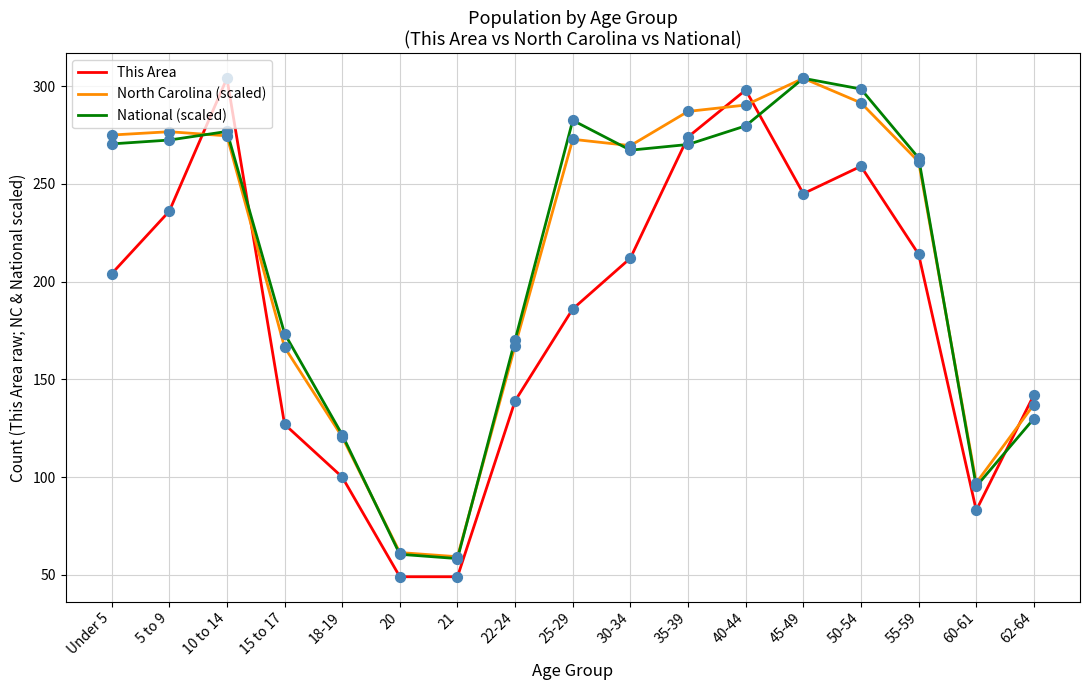

What is the difference between the highest and lowest values at 50-54?

39.5